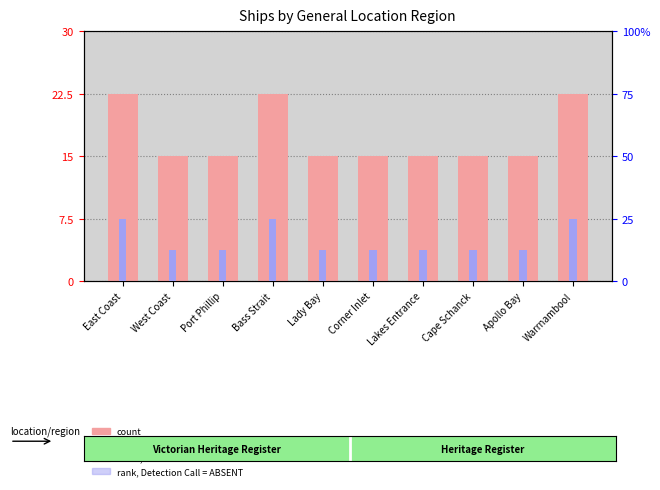

Are the bars horizontal?

No